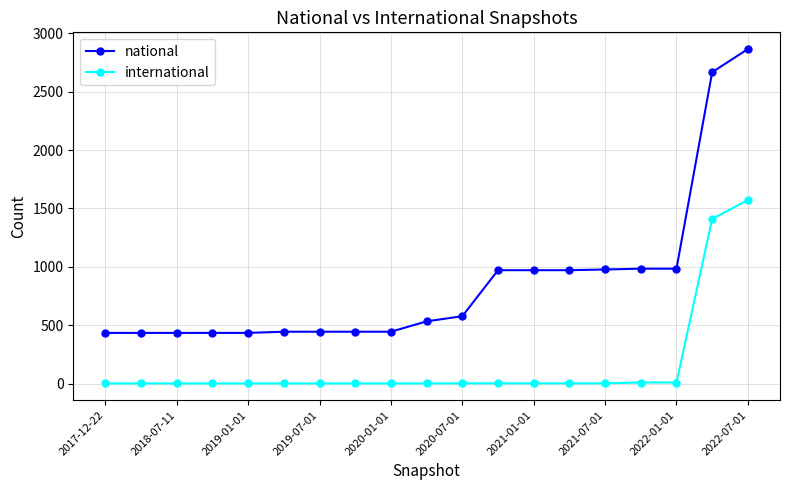

What are all the series names shown in the legend?

national, international